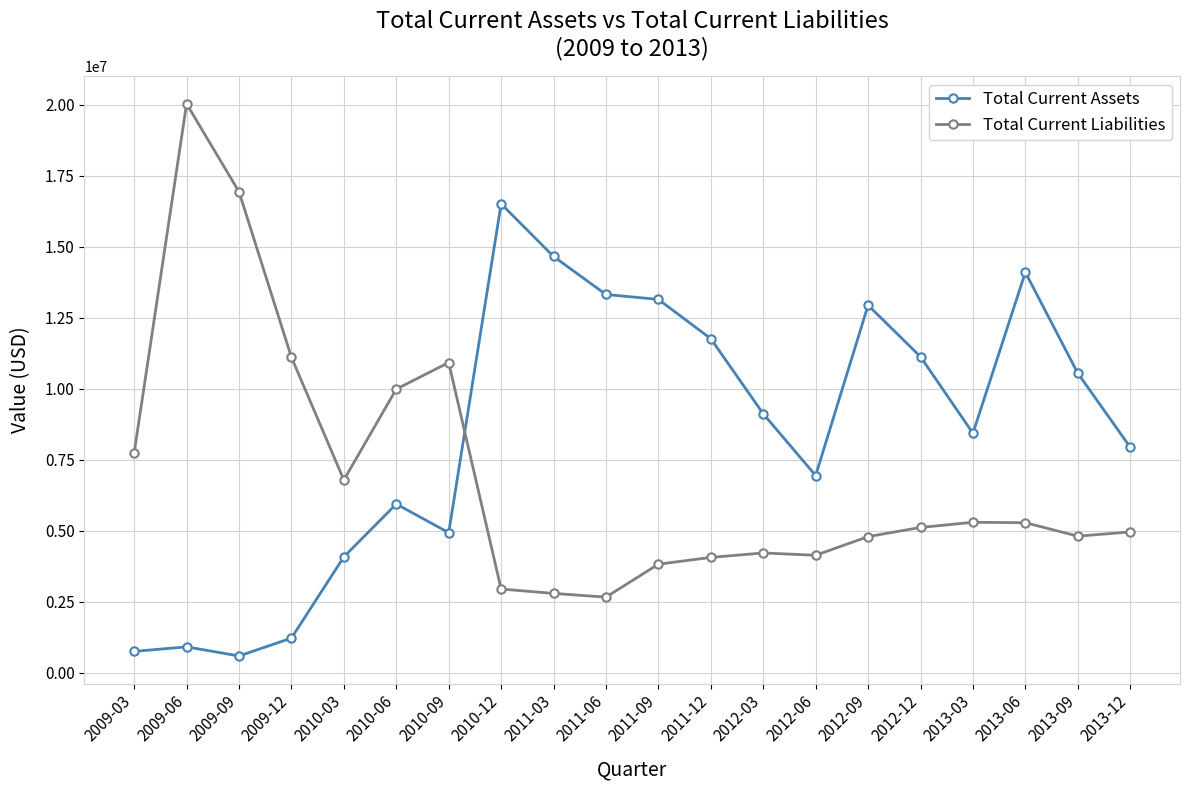

What is the label of the 20th point from the left?

2013-12